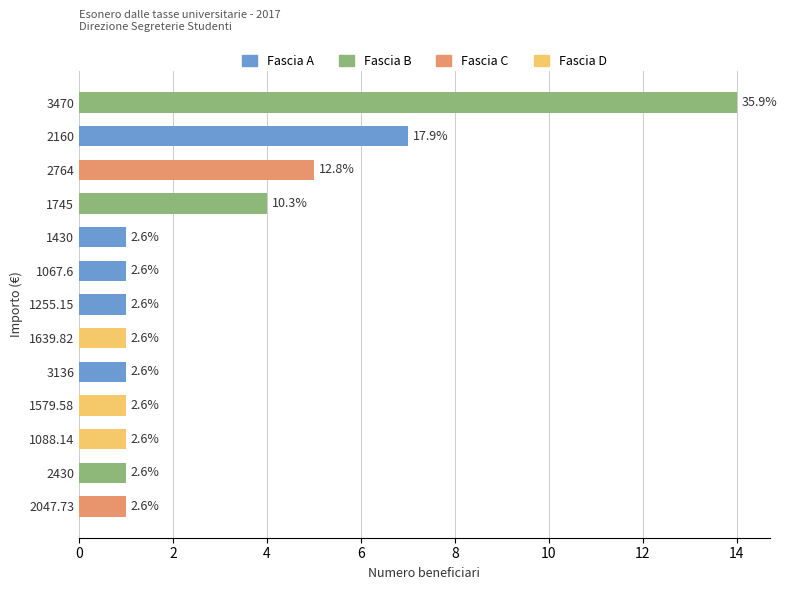

Are the bars horizontal?

Yes